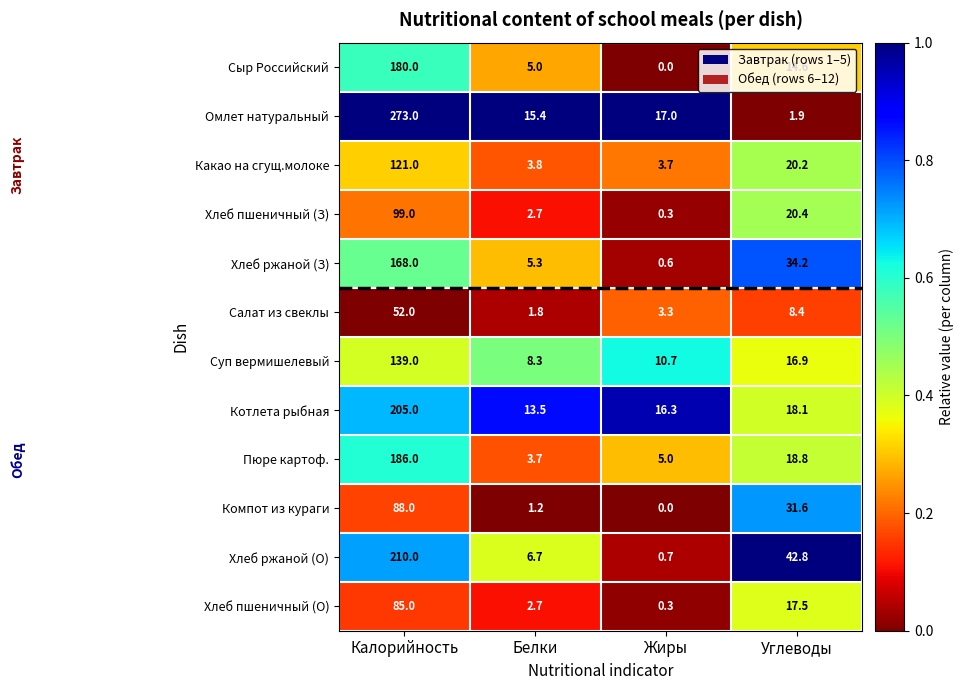

Rank the series by their maximum value, from highest to lowest.

Омлет натуральный, Хлеб ржаной (О), Котлета рыбная, Пюре картоф., Сыр Российский, Хлеб ржаной (З), Суп вермишелевый, Какао на сгущ.молоке, Хлеб пшеничный (З), Компот из кураги, Хлеб пшеничный (О), Салат из свеклы